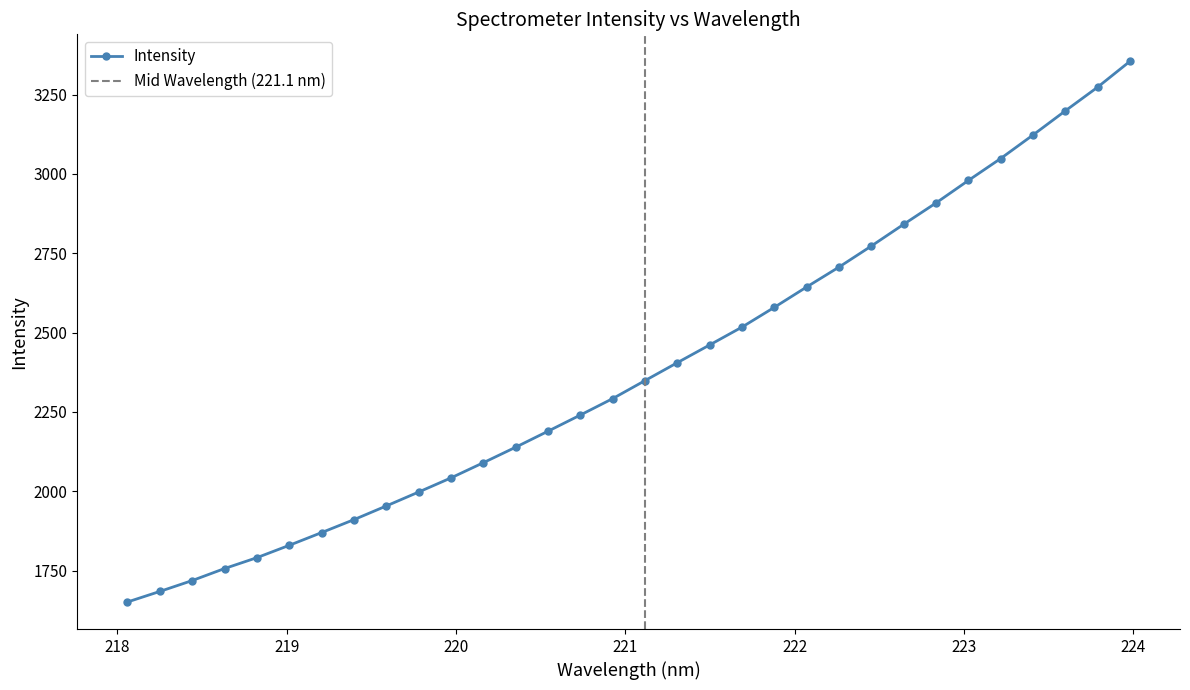

Does the chart have visible grid lines?

No